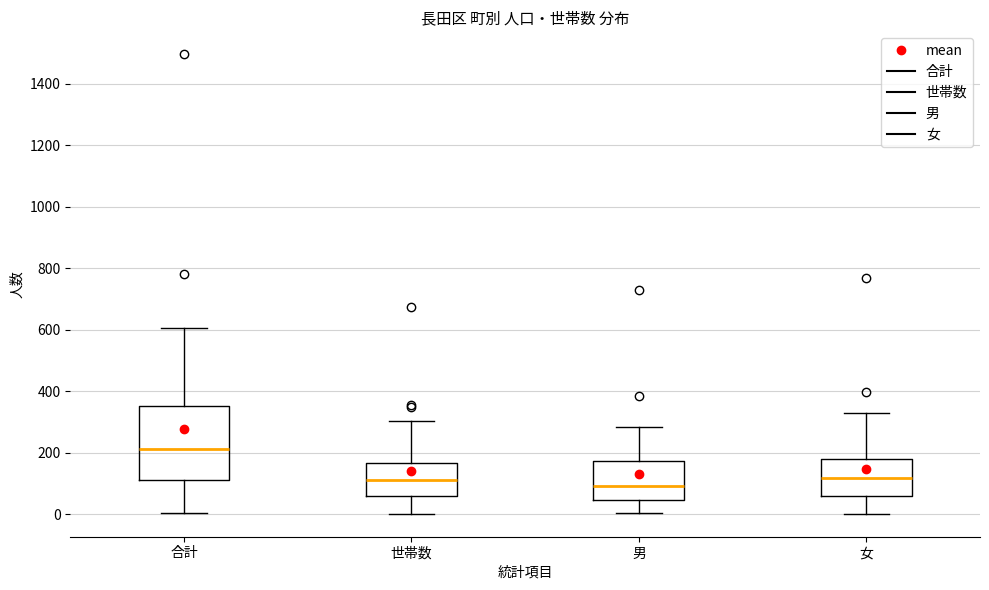

Reading left to right, read every box against the y-axis: the position of its median line, the range the box covers, and the ends of its whiskers. The values are not printed on the chart, so give them approximately, as read against the axis.

合計: median 220, box 120 to 360, whiskers 0 to 600
世帯数: median 120, box 60 to 160, whiskers 0 to 300
男: median 100, box 40 to 180, whiskers 0 to 280
女: median 120, box 60 to 180, whiskers 0 to 320